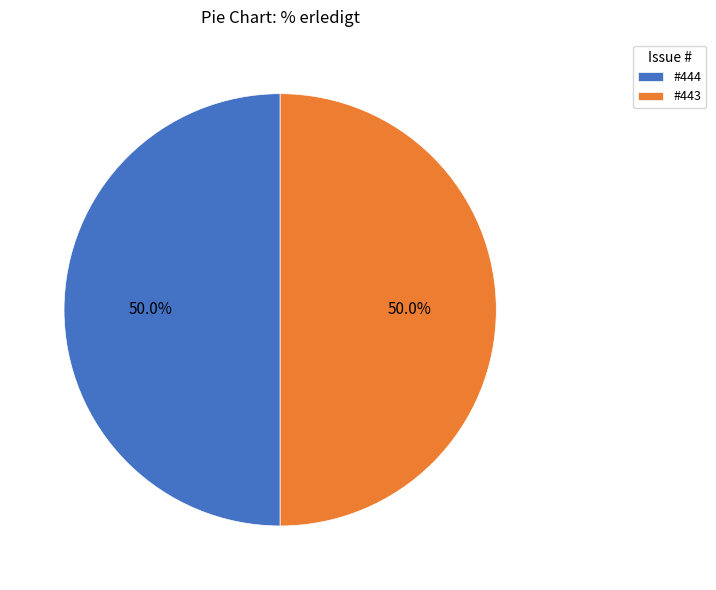

Approximately how many times larger is the value at #443 compared to #444?

1.0